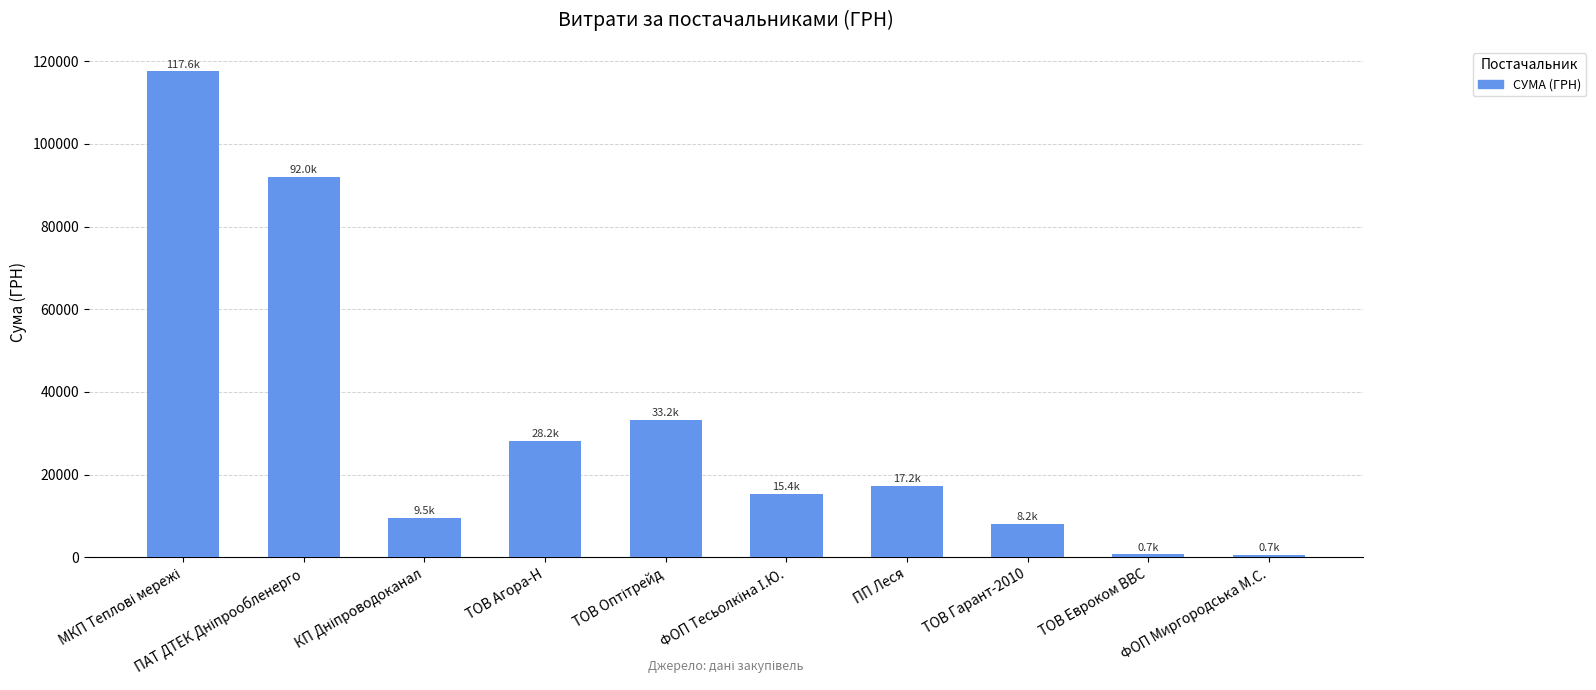

True or false: the data shows 17225.7 at ПП Леся.

True